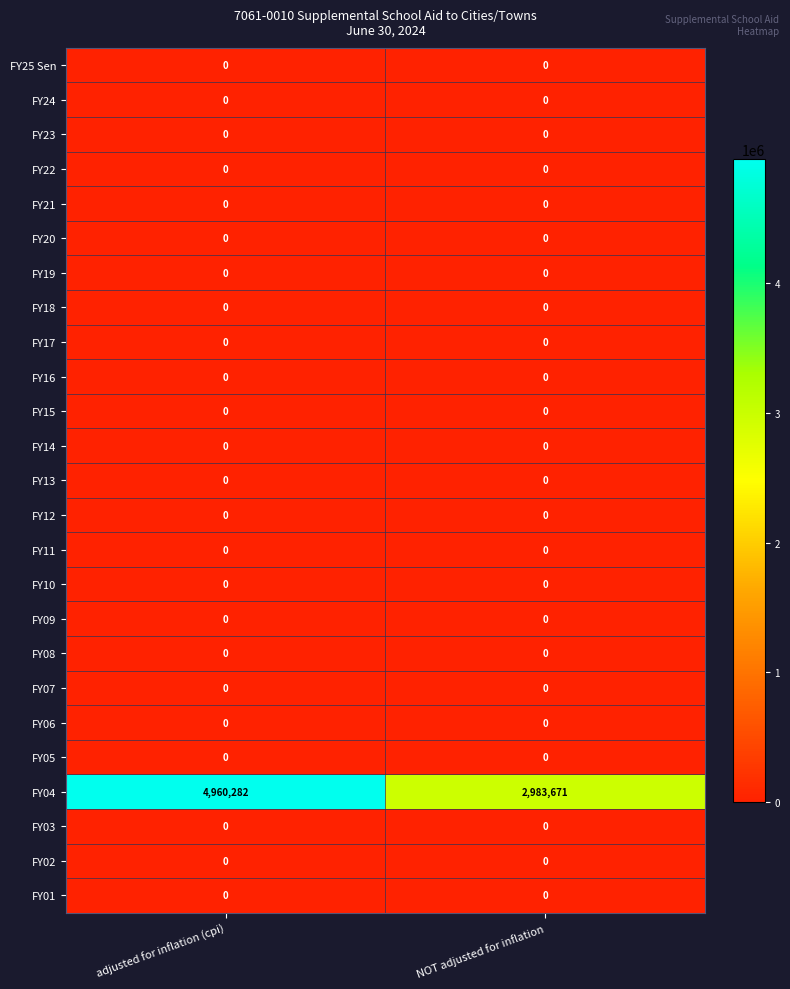

What is the total value across all series at adjusted for inflation (cpi)?

4960282